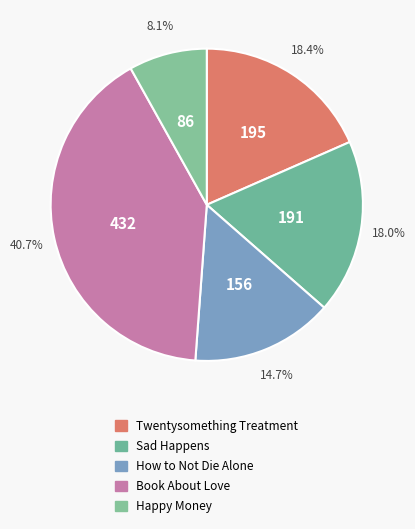

How many slices are in this pie chart?

5